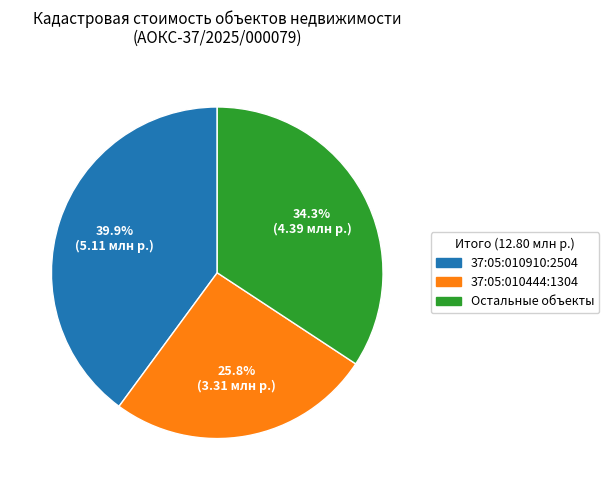

Is there a majority slice in this chart?

No